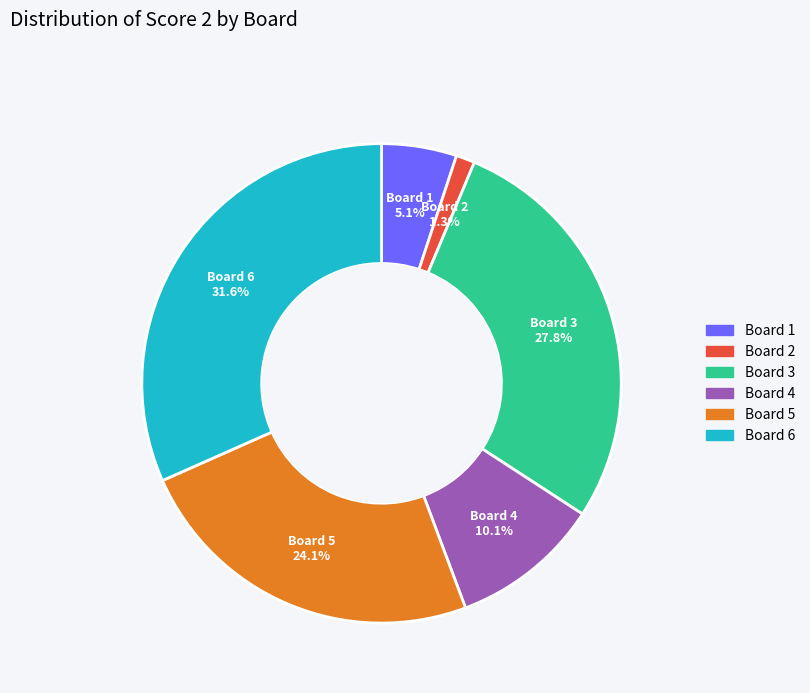

Is it true that Board 1 is 5% of the pie?

True